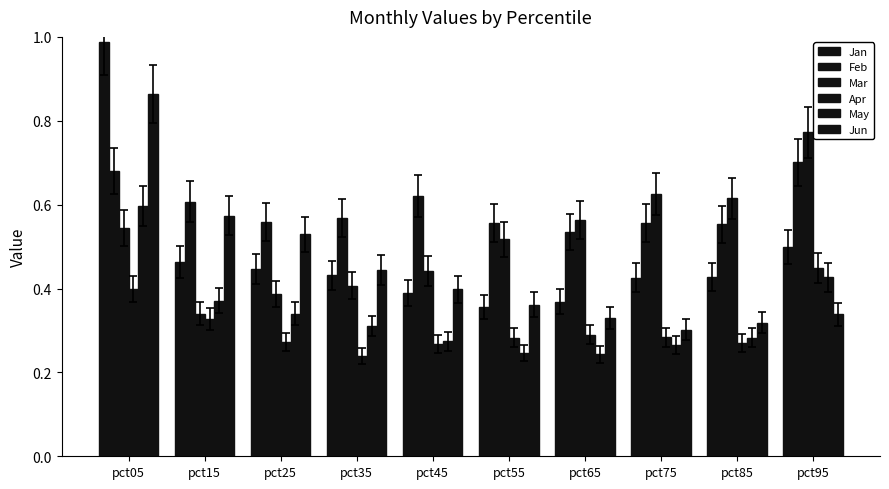

Reading left to right, what are all the values shown in this chart?

Jan: 1.0	0.5	0.4	0.4	0.4	0.4	0.4	0.4	0.4	0.5
Feb: 0.7	0.6	0.6	0.6	0.6	0.6	0.5	0.6	0.6	0.7
Mar: 0.5	0.3	0.4	0.4	0.4	0.5	0.6	0.6	0.6	0.8
Apr: 0.4	0.3	0.3	0.2	0.3	0.3	0.3	0.3	0.3	0.4
May: 0.6	0.4	0.3	0.3	0.3	0.2	0.2	0.3	0.3	0.4
Jun: 0.9	0.6	0.5	0.4	0.4	0.4	0.3	0.3	0.3	0.3